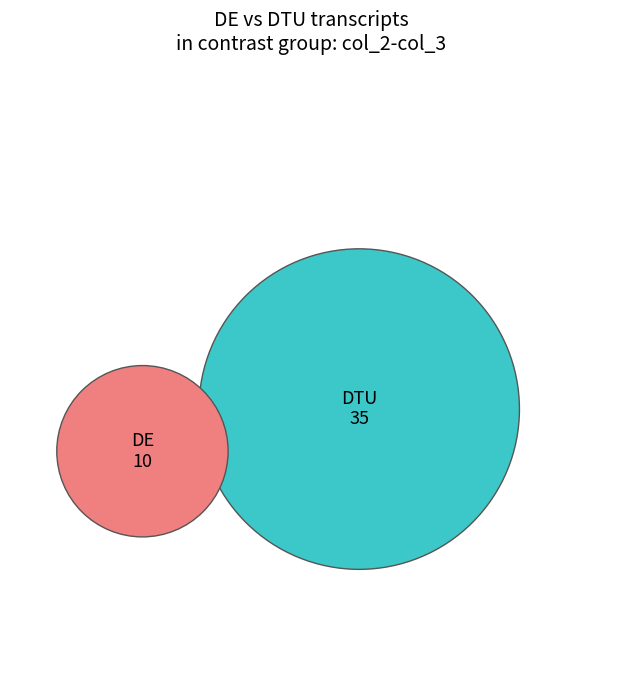

What is the change in value from 6 to 2?

-4